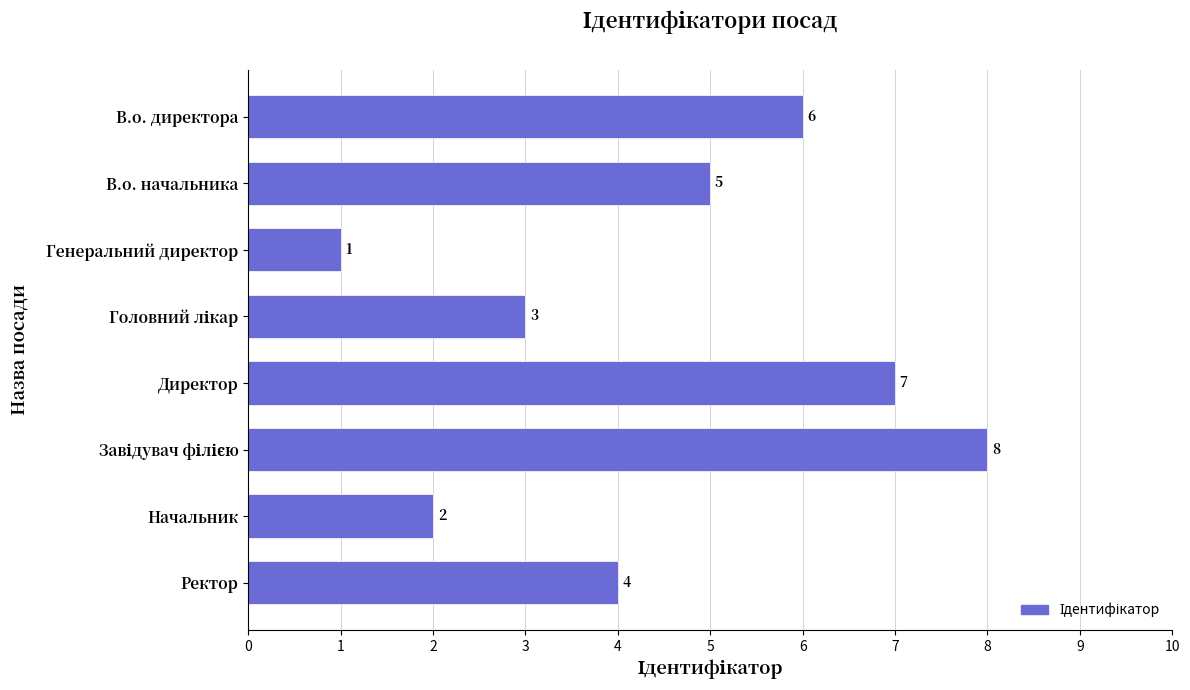

What is the maximum value shown in the chart?

8